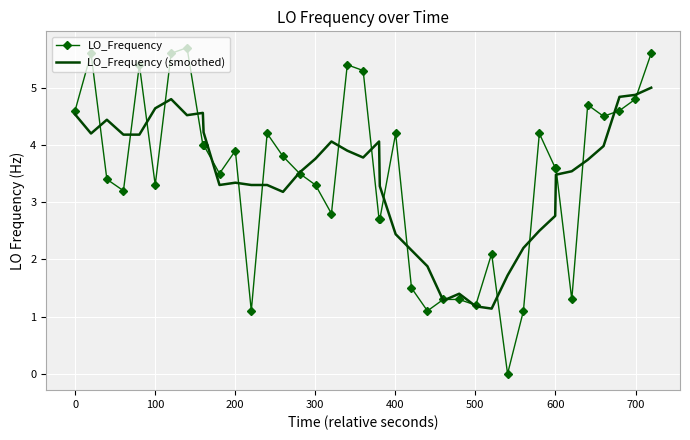

Which series has the largest range (max minus min)?

LO_Frequency